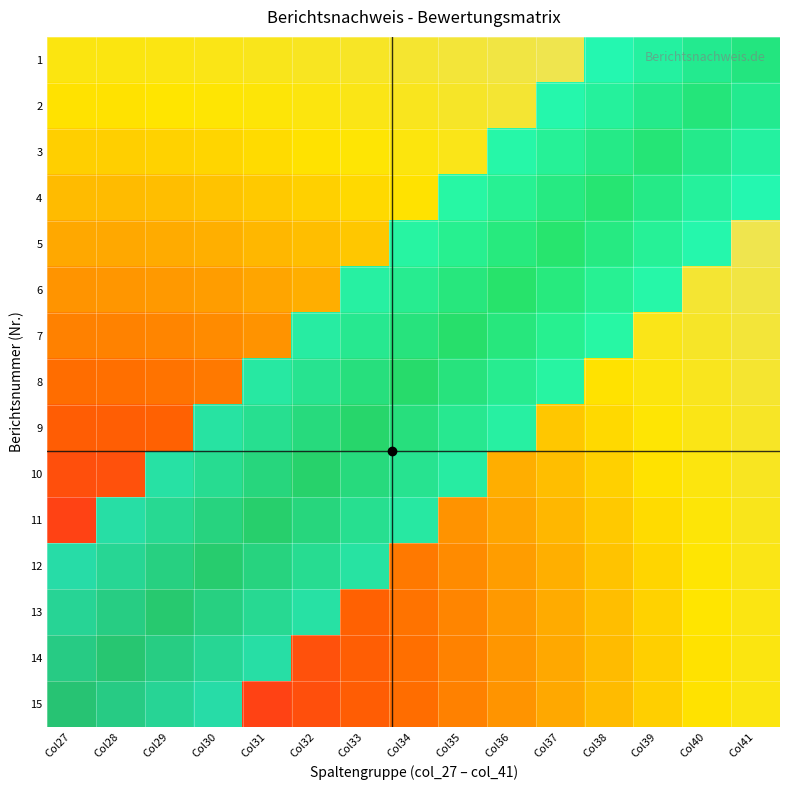

What is the sum of all 11 values?

3.6